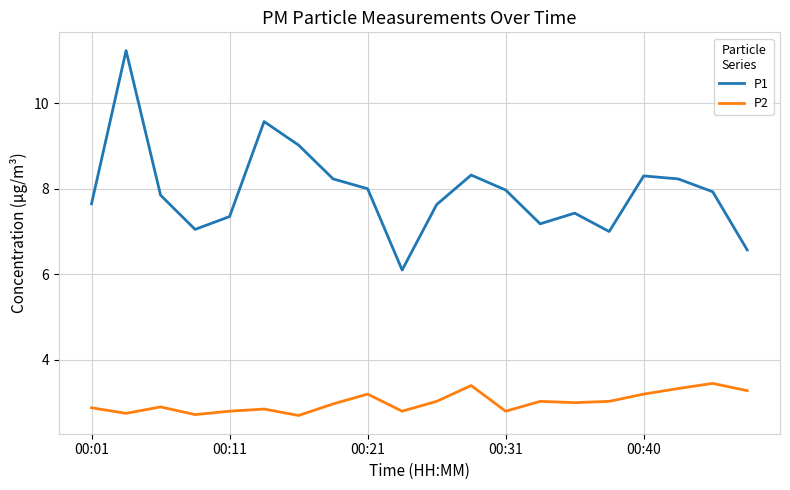

Which series has the largest total across all categories?

P1